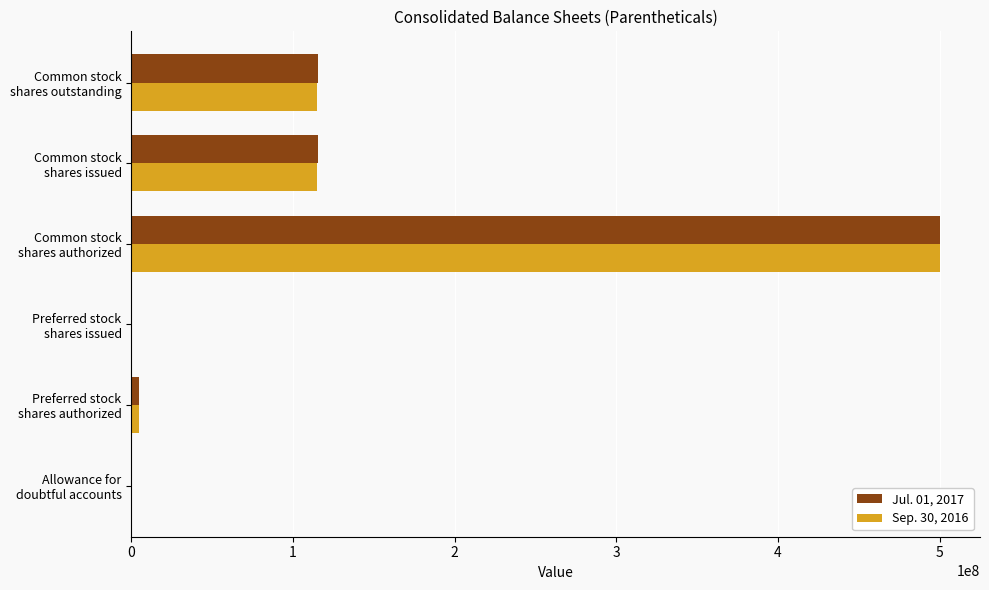

How many data points does each series have?

6